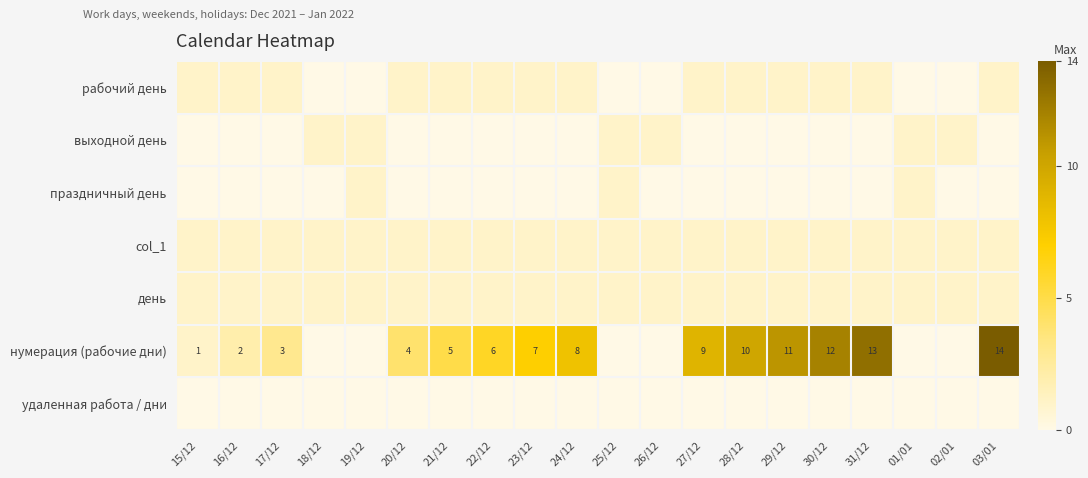

The удаленная работа / дни series shows 0 at 25/12. True or false?

True